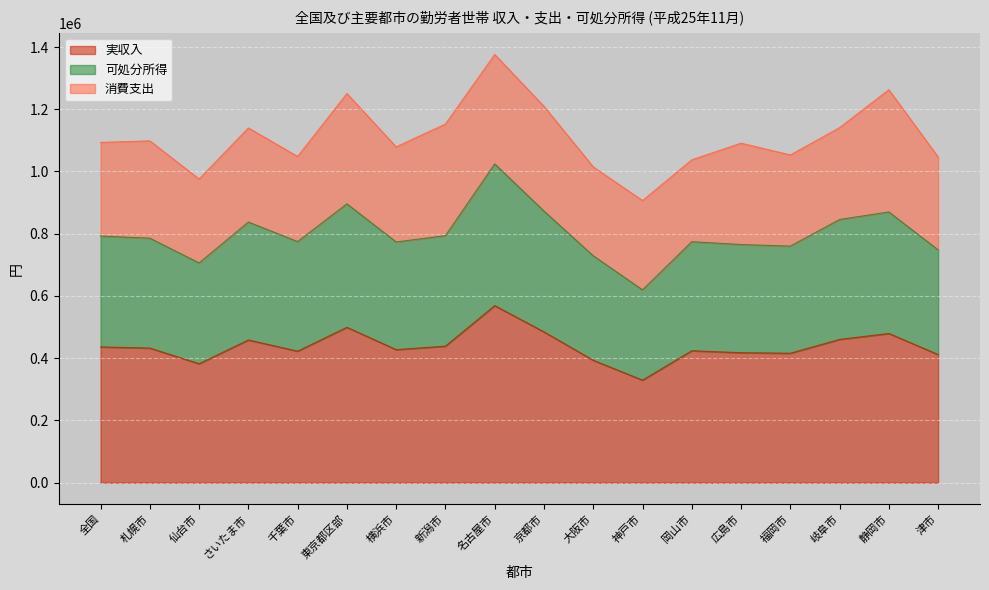

At which label does 実収入 first exceed 432609?

全国